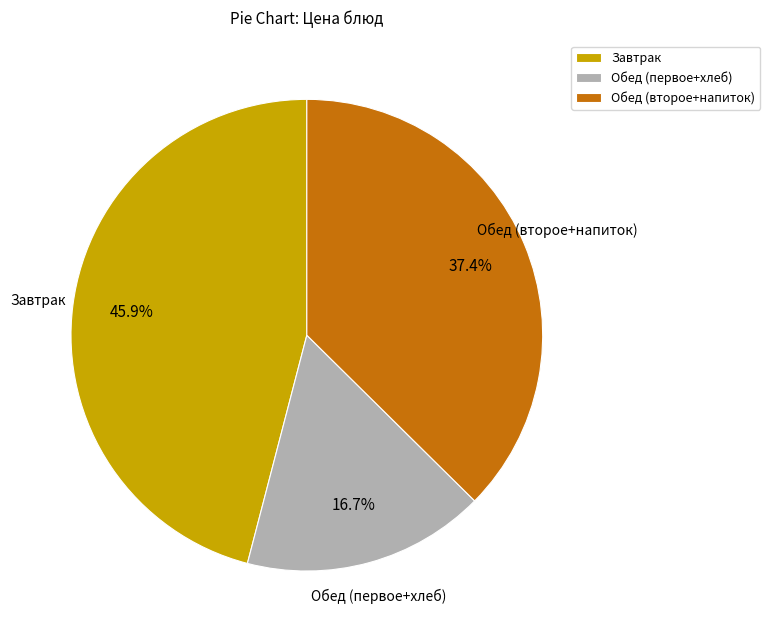

Is there any slice that represents more than half of the pie?

No